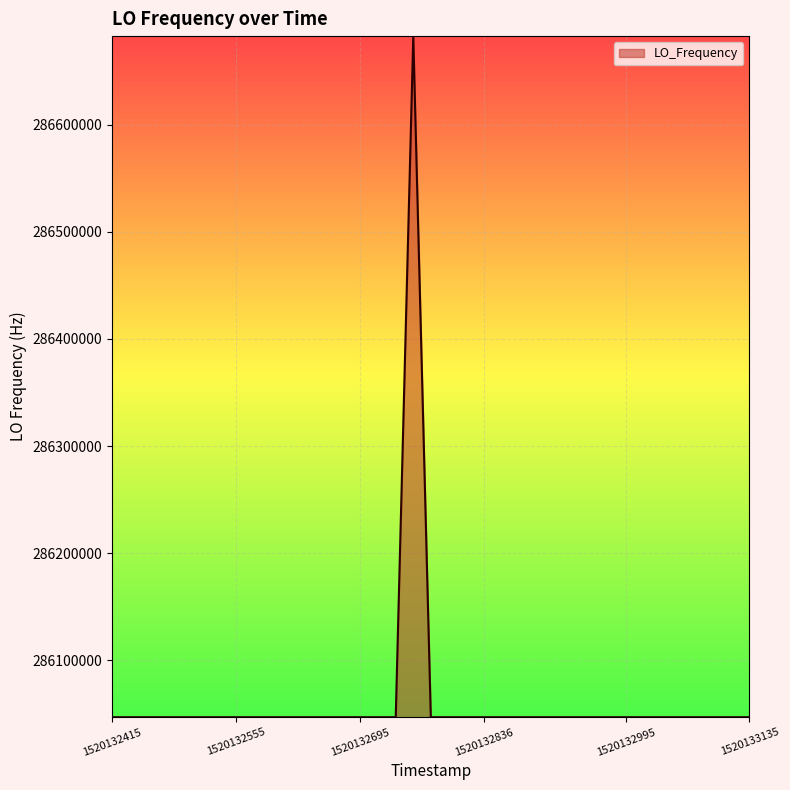

What is the minimum value shown in the chart?

286046995.0